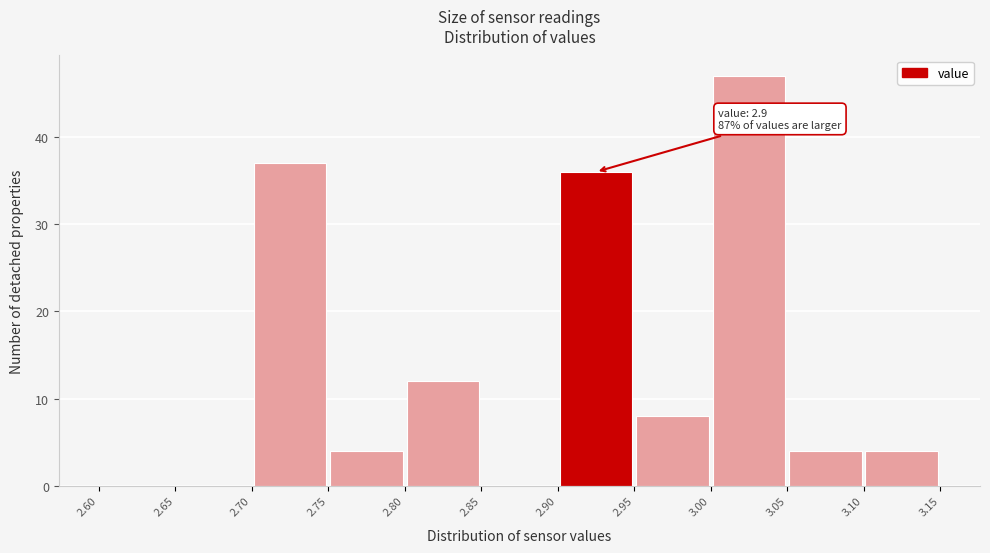

Over which range of the x-axis is the bar tallest?

3.00 to 3.05